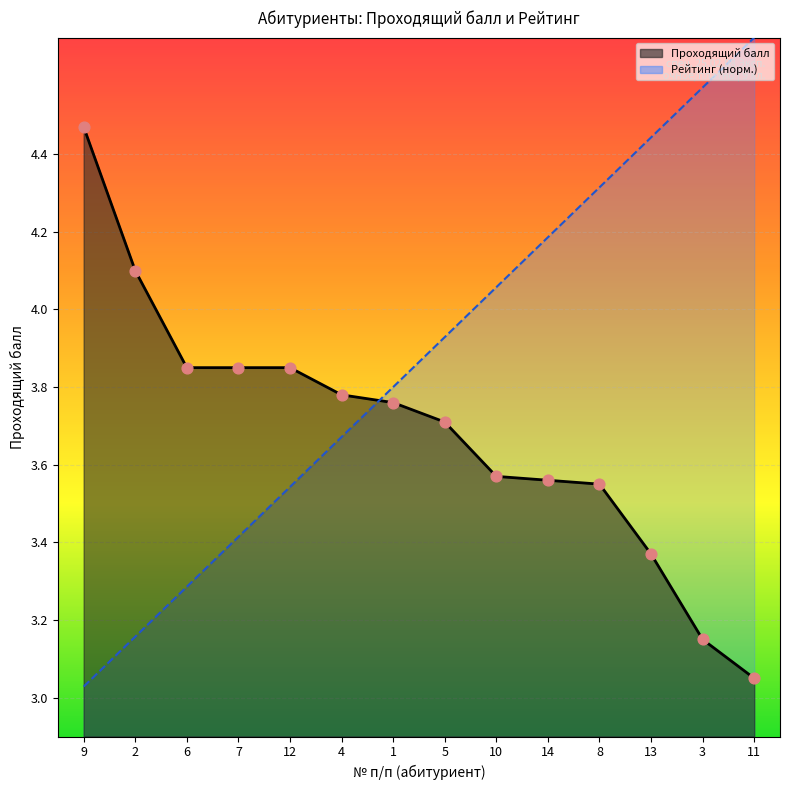

Which series reaches the minimum Y coordinate?

Рейтинг